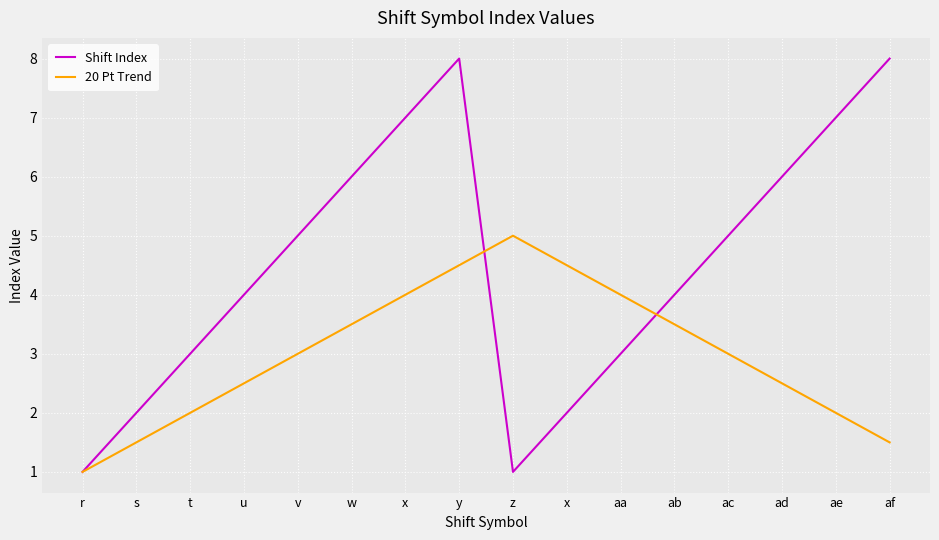

What are all the series names shown in the legend?

Shift Index, 20 Pt Trend